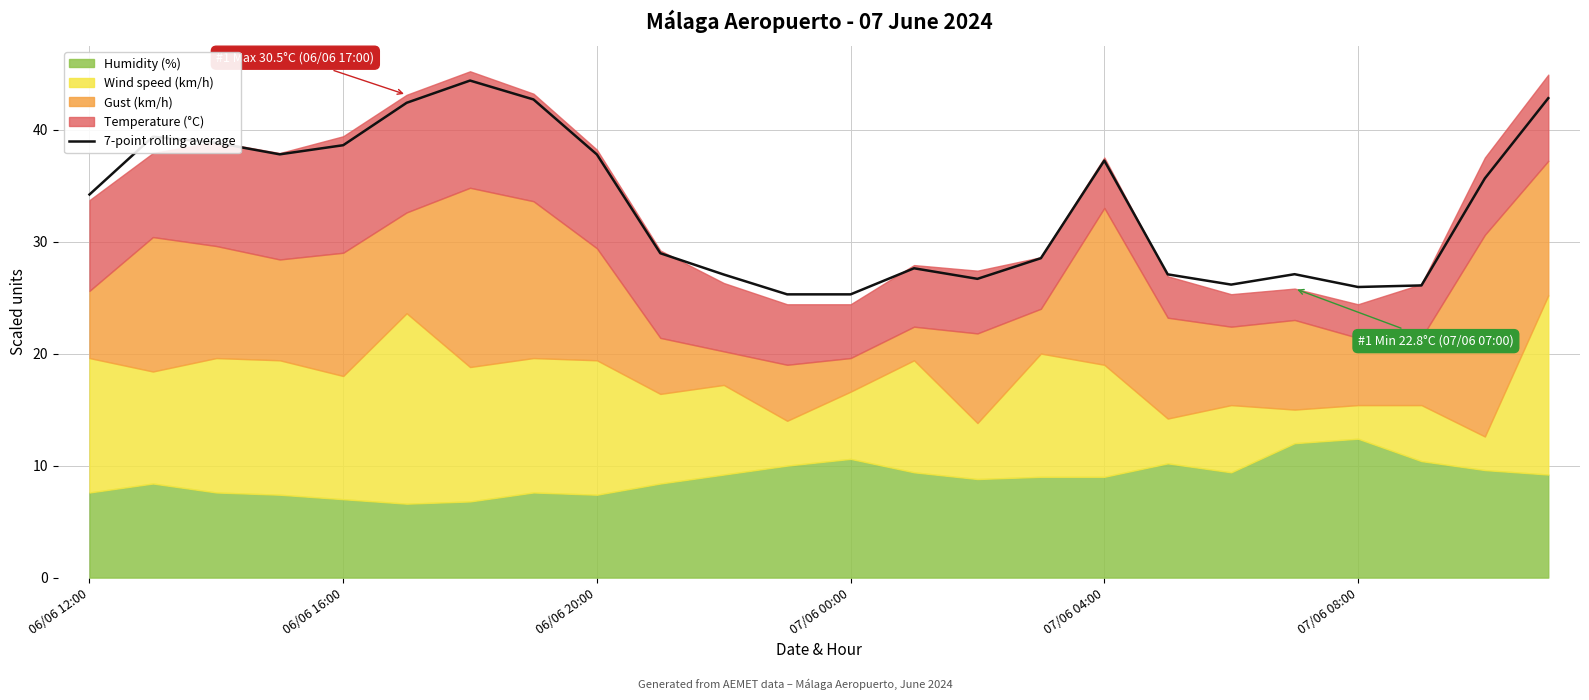

What is the difference between the second highest and second lowest values?

17.5